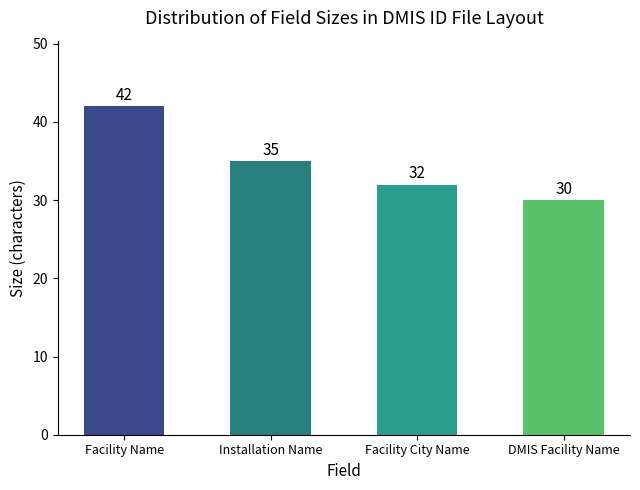

What is the ratio of the value at Facility Name to the value at Installation Name?

1.2